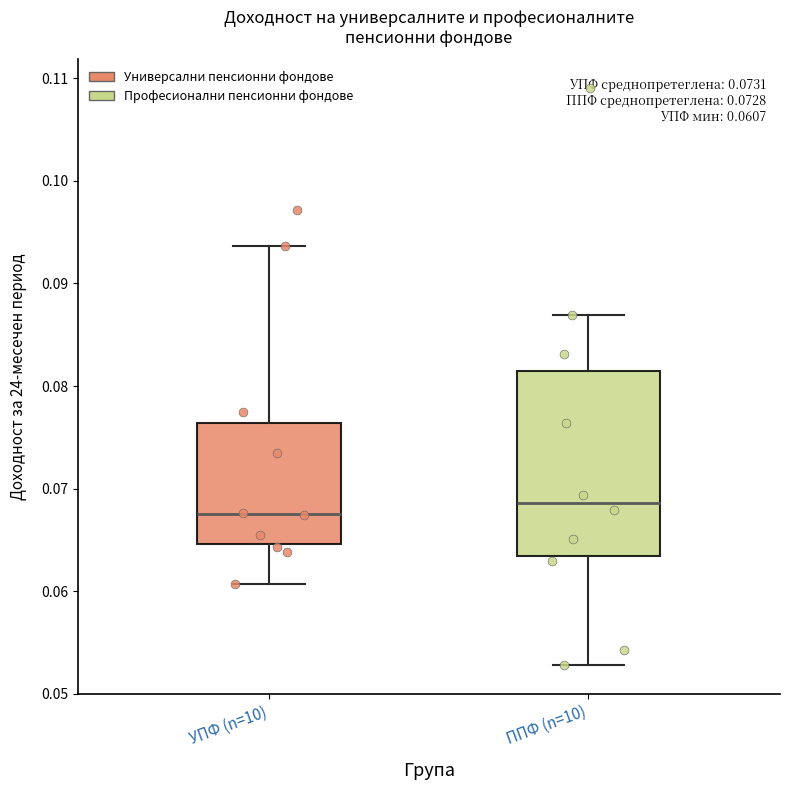

Which box's median line is the lowest?

УПФ (n=10)